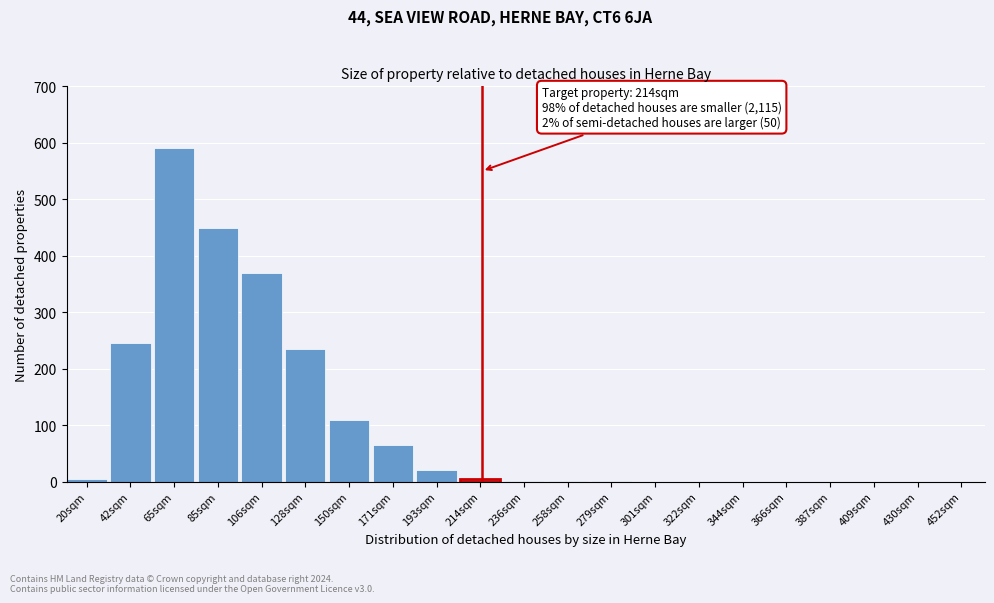

Which category has the highest value across all series?

65sqm